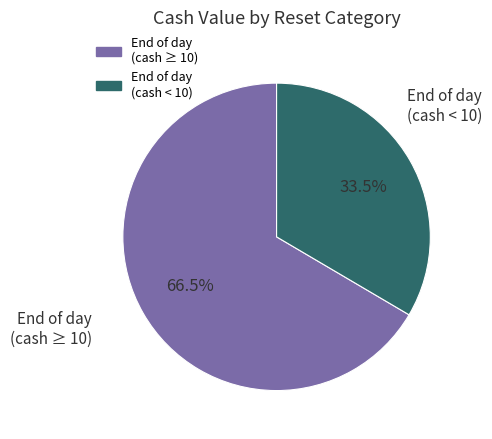

How much of the chart is everything except End of day (cash ≥ 10)?

33.5%